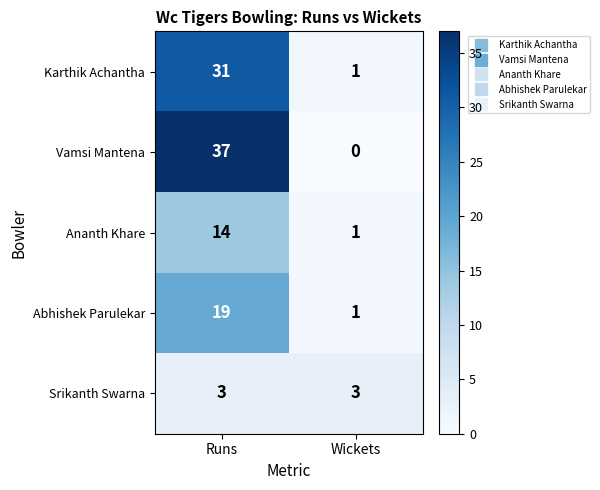

Reading right to left, transcribe all the data shown in this chart.

Karthik Achantha: 1	31
Vamsi Mantena: 0	37
Ananth Khare: 1	14
Abhishek Parulekar: 1	19
Srikanth Swarna: 3	3